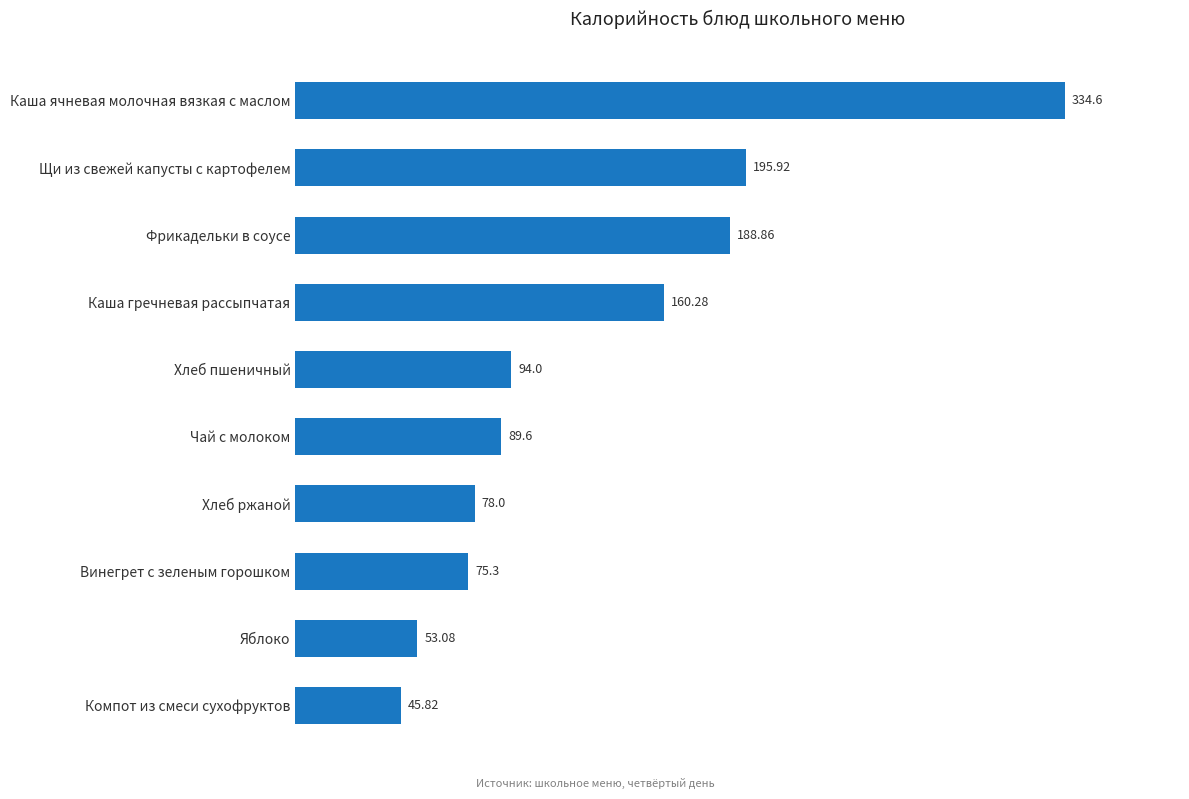

Between Винегрет с зеленым горошком and Каша ячневая молочная вязкая с маслом, which is larger?

Каша ячневая молочная вязкая с маслом